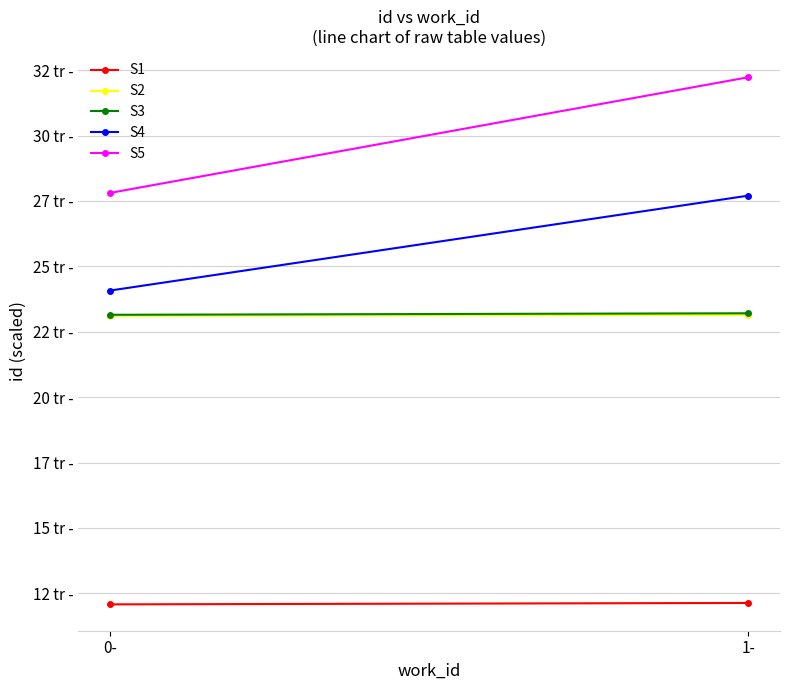

Which series has the largest total across all categories?

S5